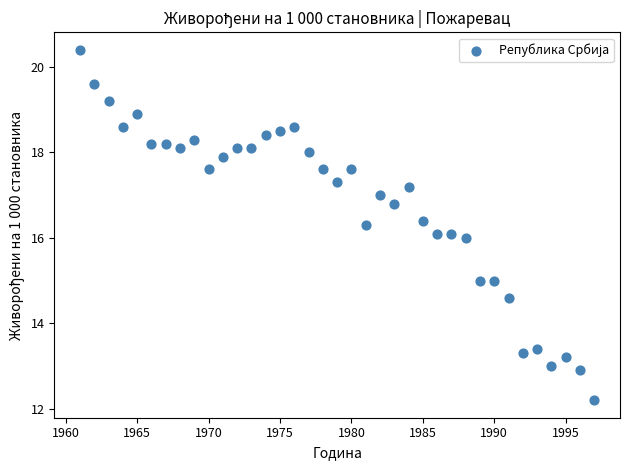

What is the range of X values (max minus min)?

36.0